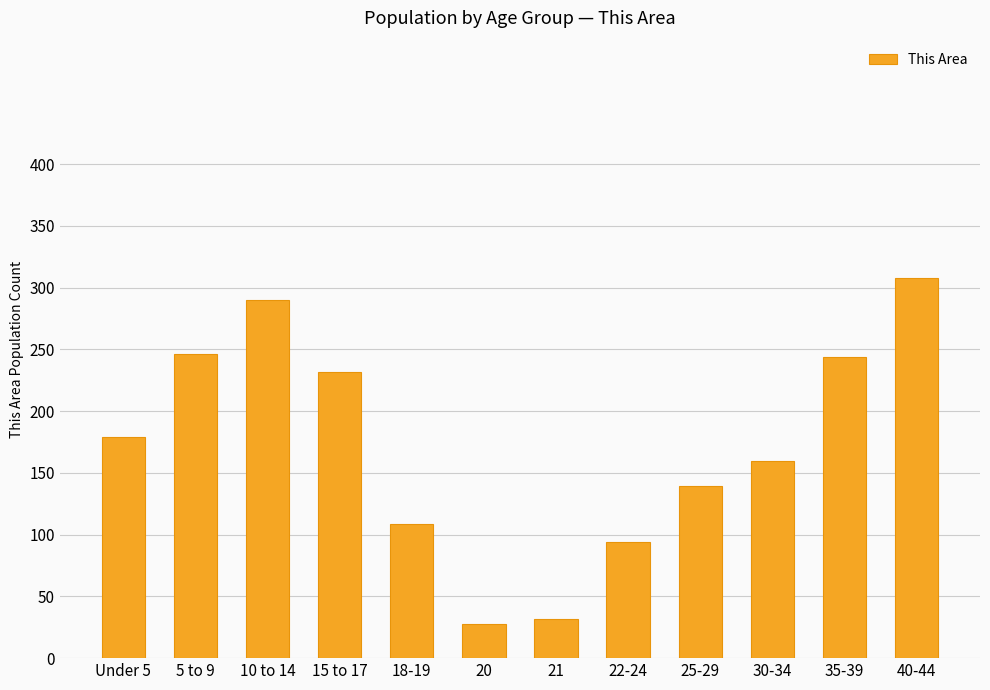

What is the maximum value shown in the chart?

308